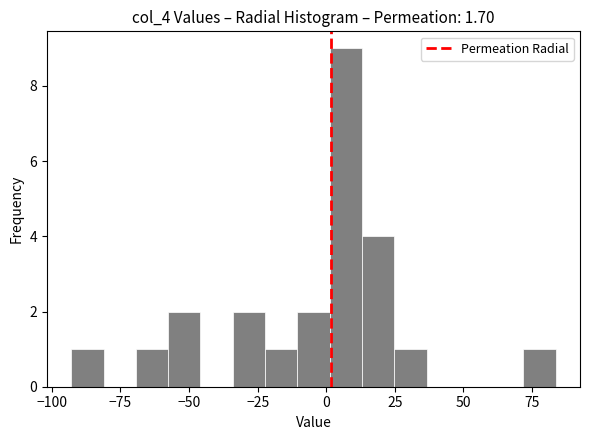

Around what value on the x-axis is the tallest bar? Give the approximate position of its centre, as read against the axis.

5